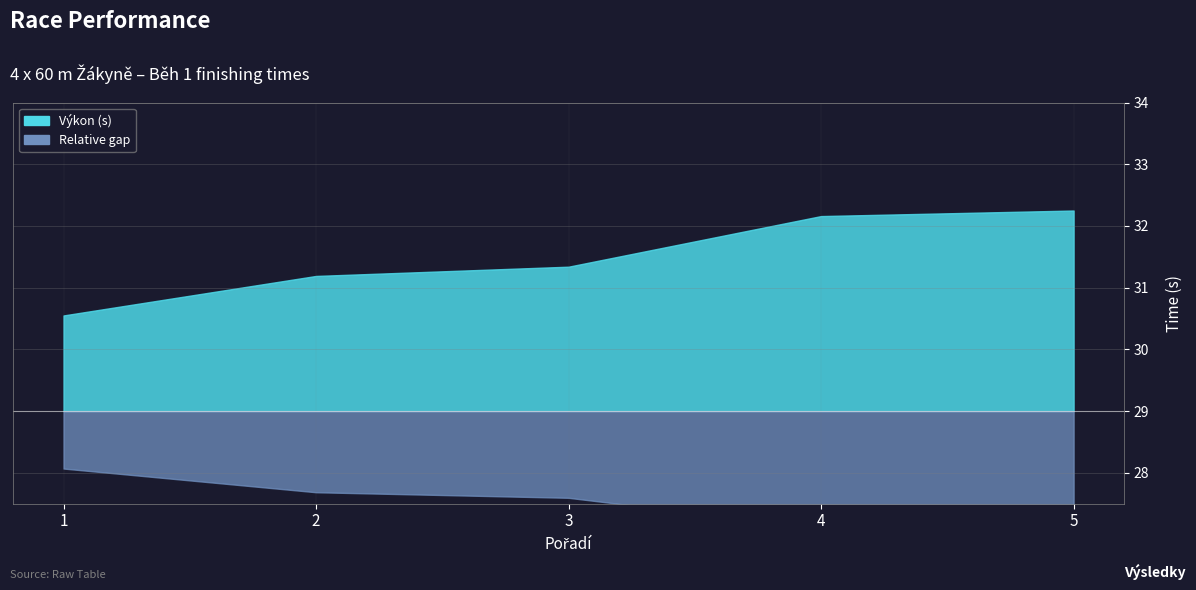

True or false: the data shows 7.7 at 3.

False